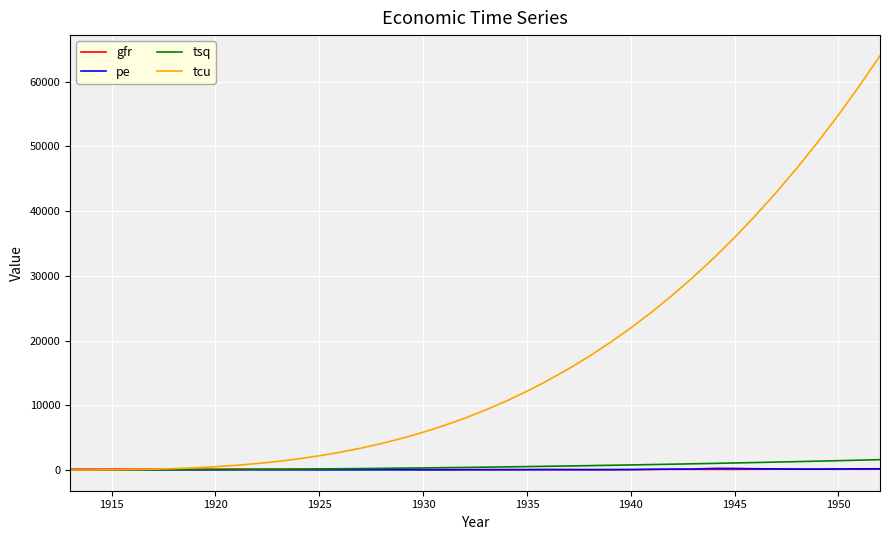

Which series has the largest total across all categories?

tcu